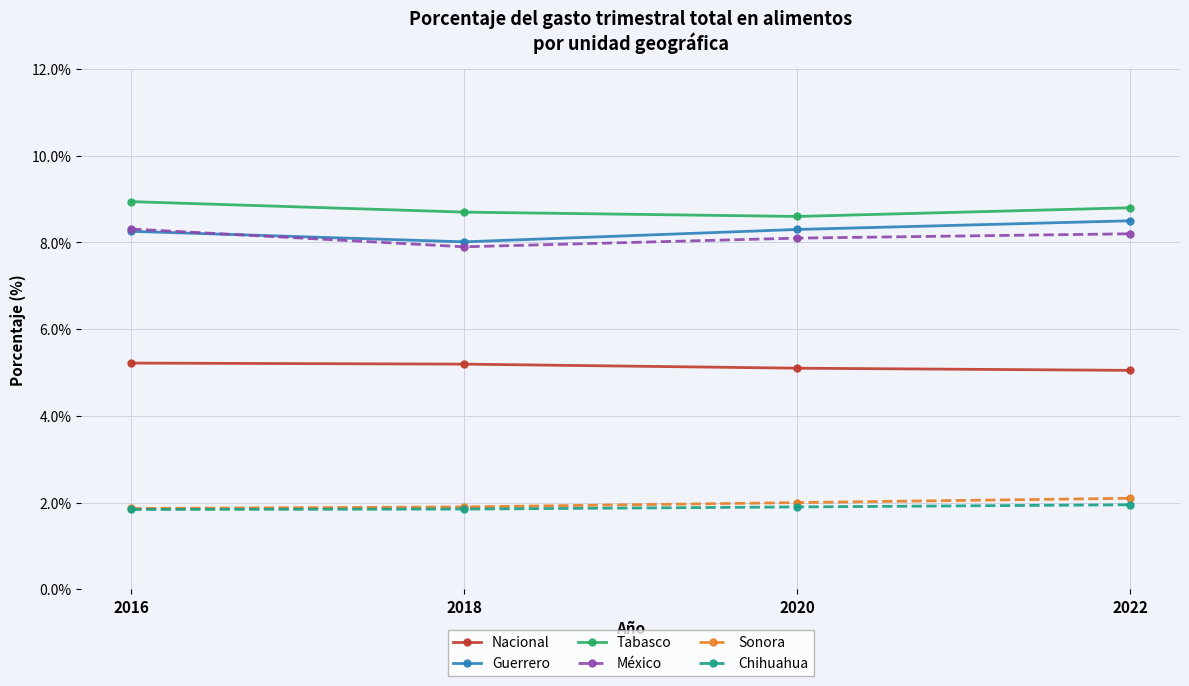

How many México values are between 8 and 9?

3